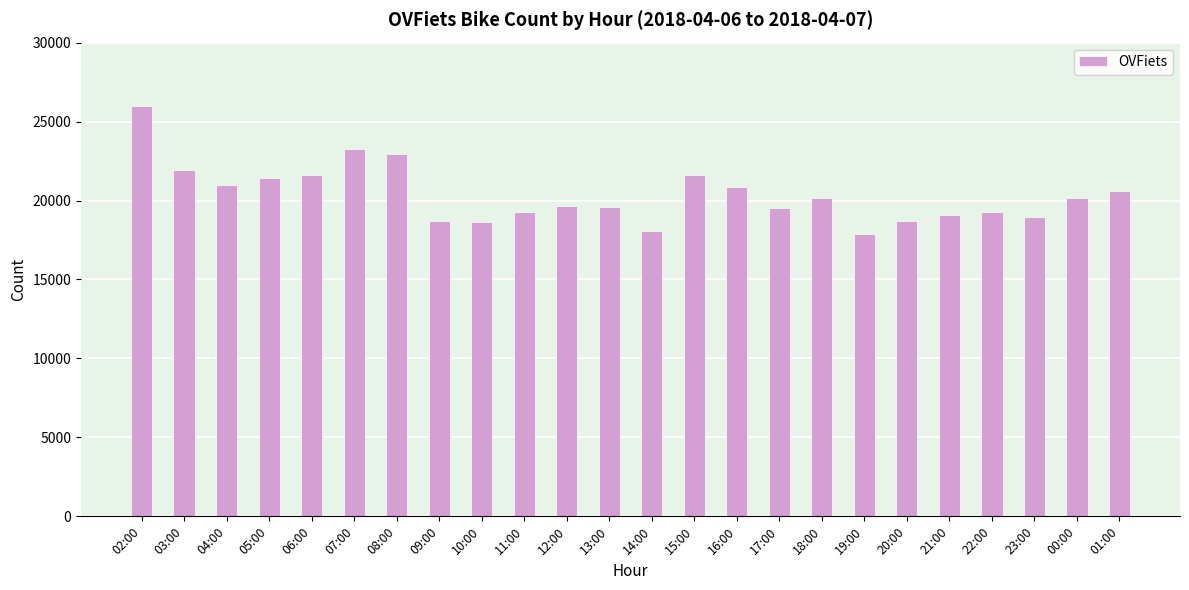

What is the label of the 2nd bar from the right?

00:00